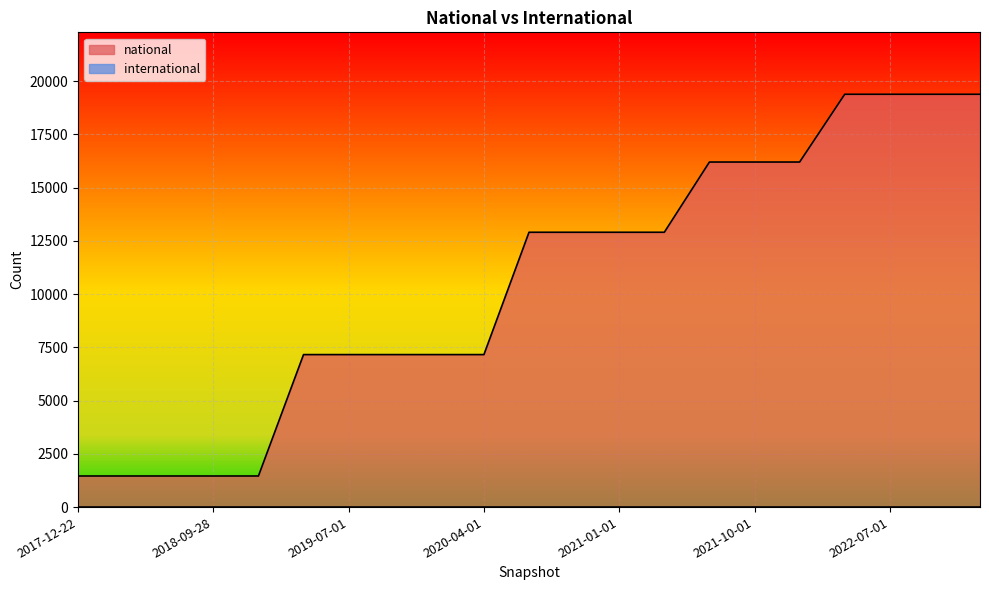

Rank the categories by value from lowest to highest.

2017-12-22, 2018-04-09, 2018-07-11, 2018-09-28, 2019-01-01, 2019-04-06, 2019-07-01, 2019-10-09, 2020-01-01, 2020-04-01, 2020-07-01, 2020-10-01, 2021-01-01, 2021-04-01, 2021-07-01, 2021-10-01, 2022-01-01, 2022-04-01, 2022-07-01, 2022-10-01, 2023-01-01